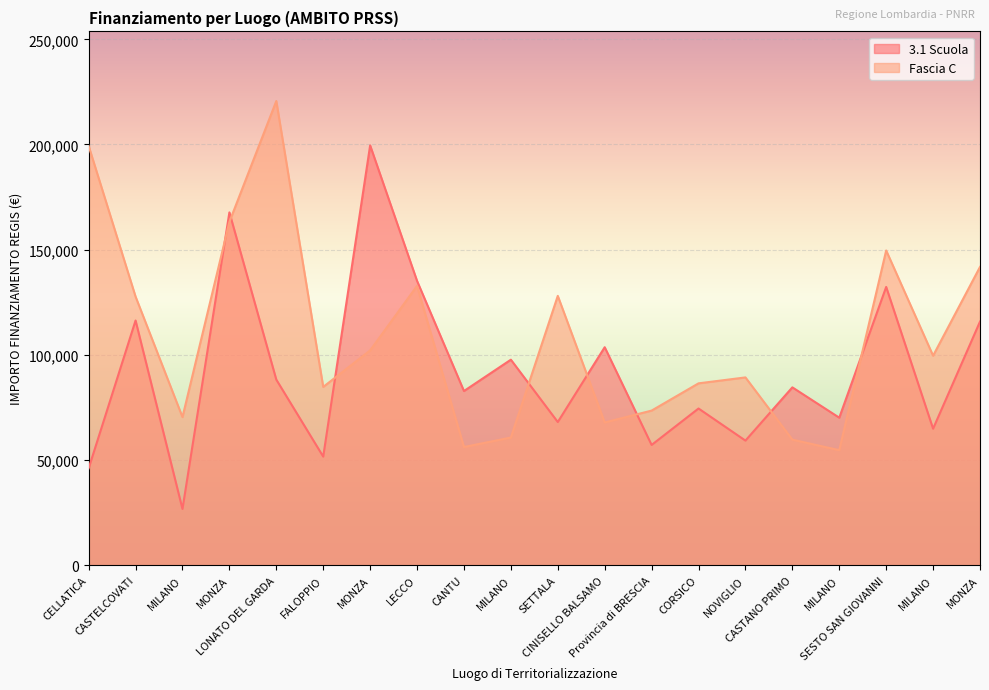

Which category has the lowest value in the 3.1 Scuola series?

MILANO